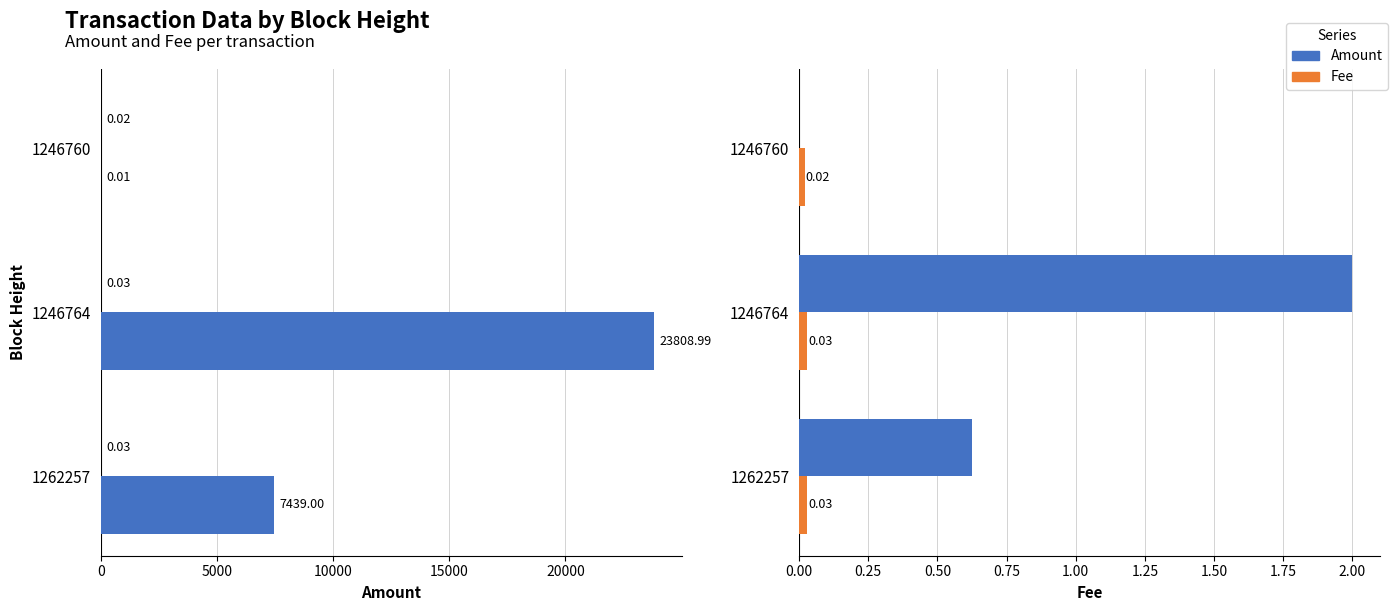

Between 1262257 and 1246760, which series saw the biggest shift?

Amount